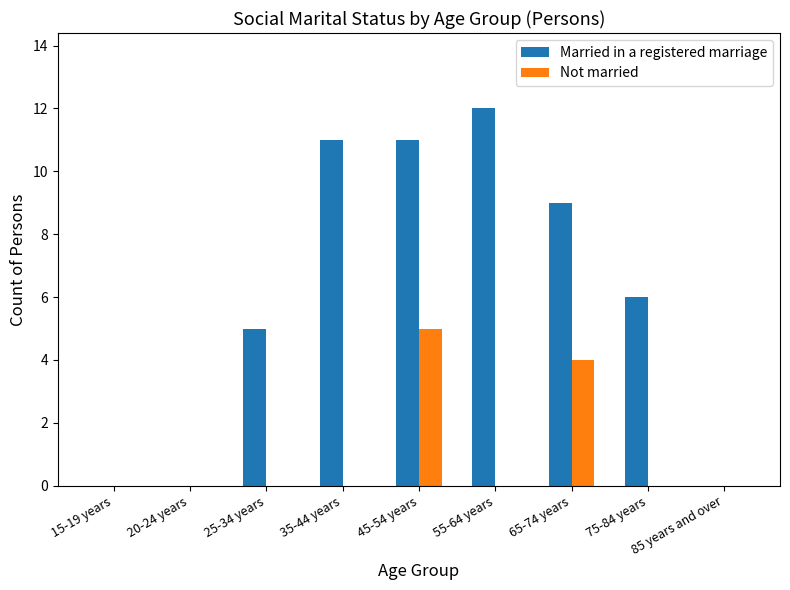

Count the number of data series in this chart.

2